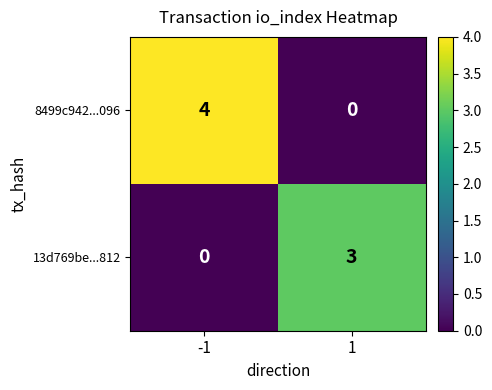

At which category is the sum across all series the highest?

-1